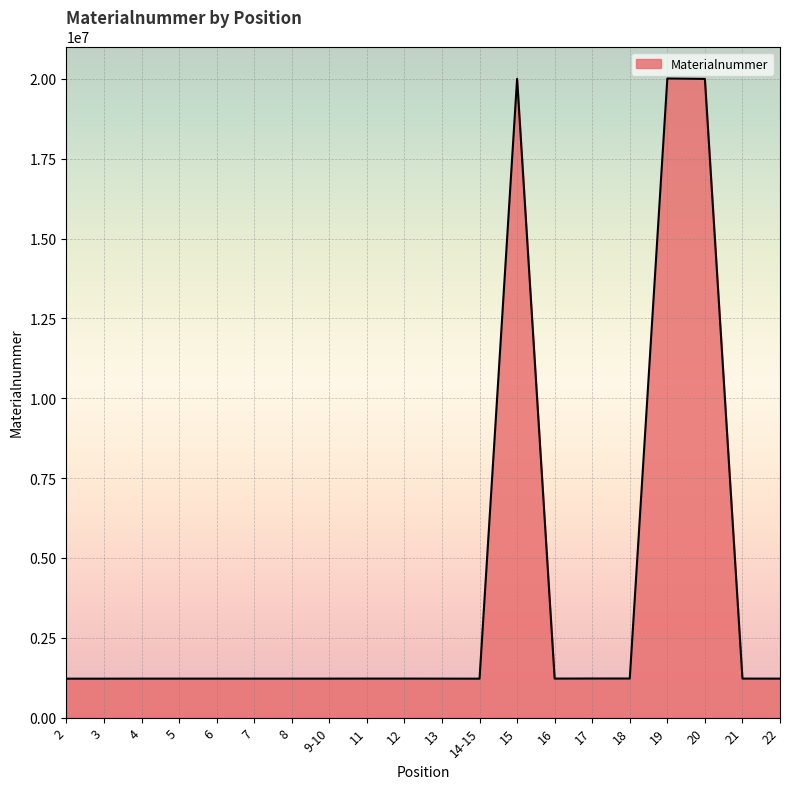

What is the ratio of the value at 9-10 to the value at 7?

1.0